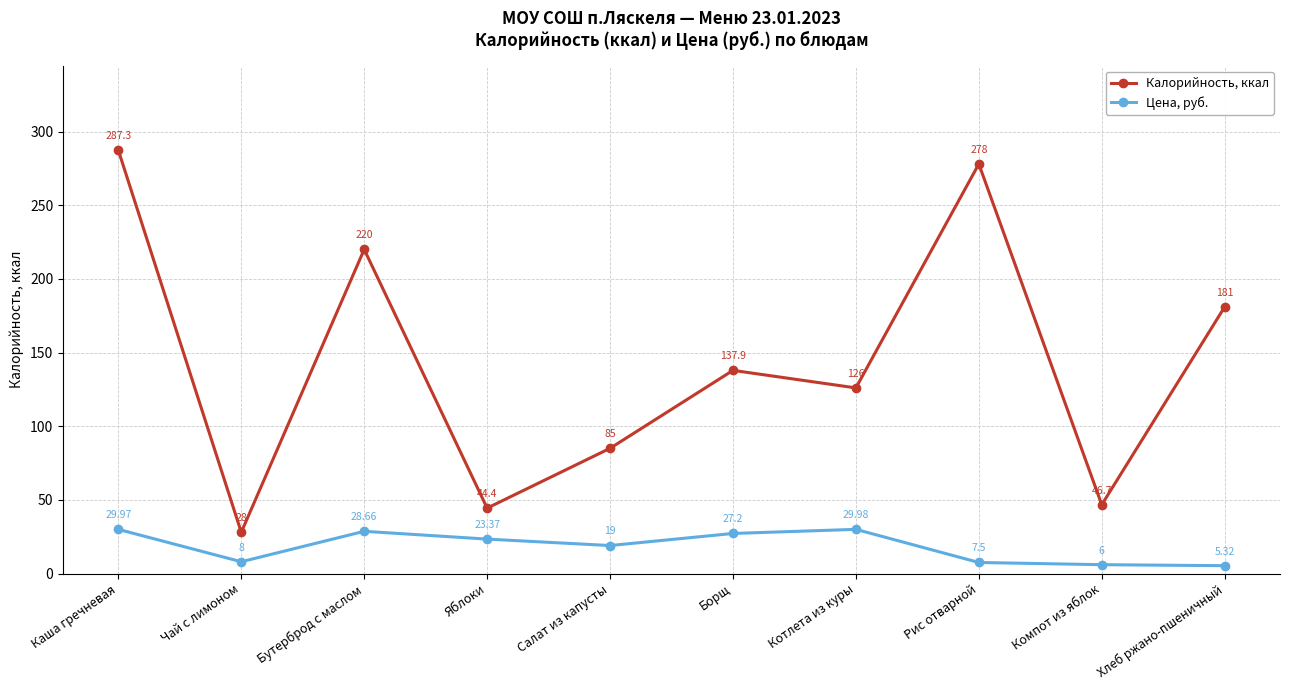

The value of Цена, руб. at Салат из капусты is 32.0. True or false?

False